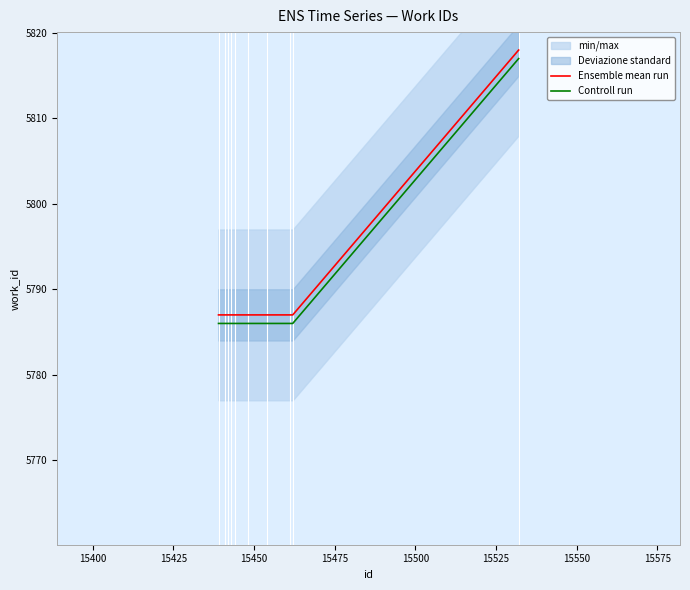

True or false: Controll run and Ensemble mean run cross at least once.

False